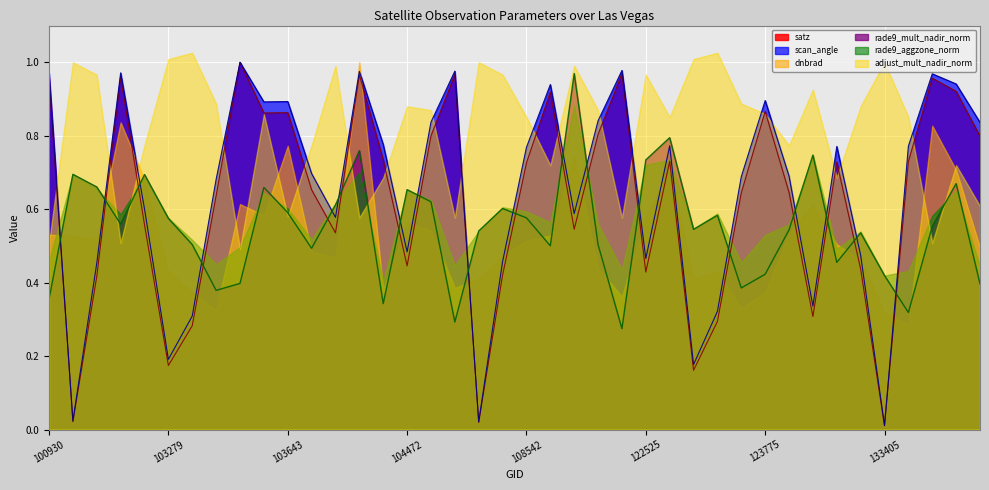

Which series has the largest total across all categories?

adjust_mult_nadir_norm